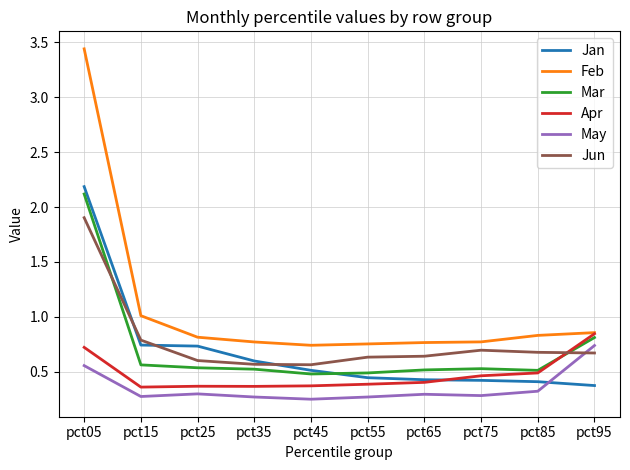

Which series has the largest range (max minus min)?

Feb